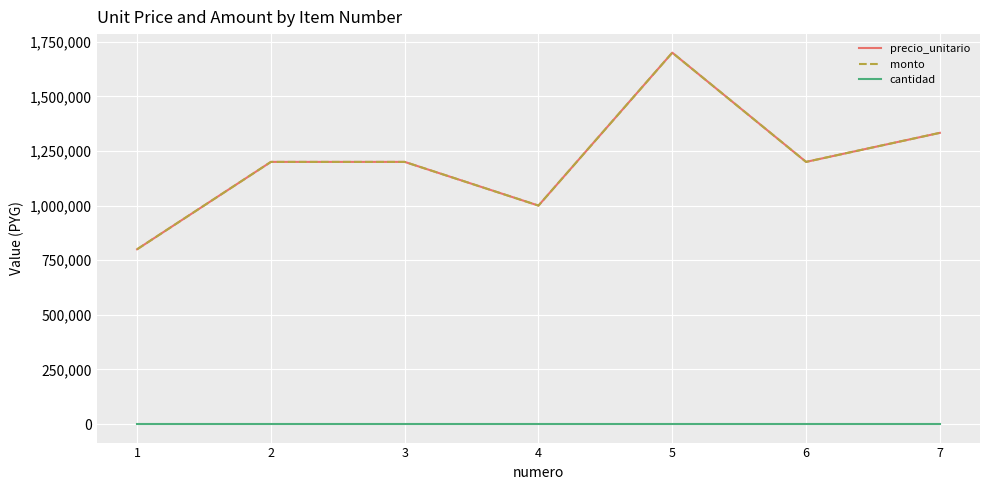

The value of monto at 7 is 483976. True or false?

False